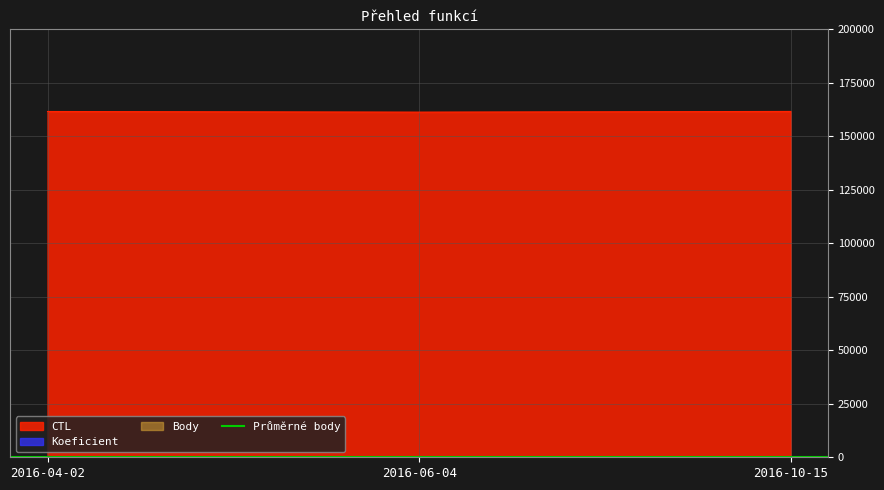

Does the chart display data point markers on the line(s)?

No